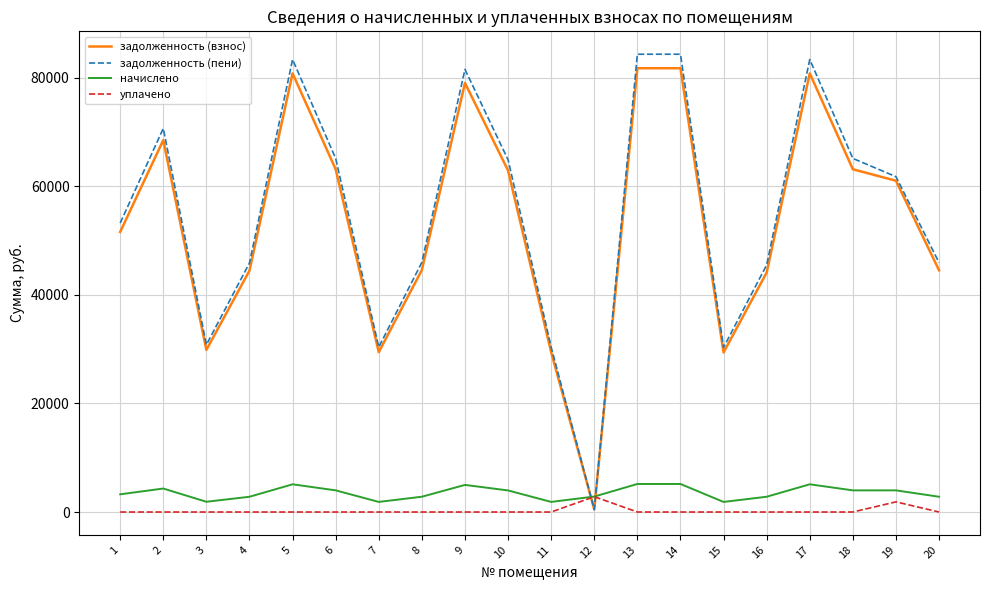

How many times do задолженность (пени) and уплачено cross each other?

2